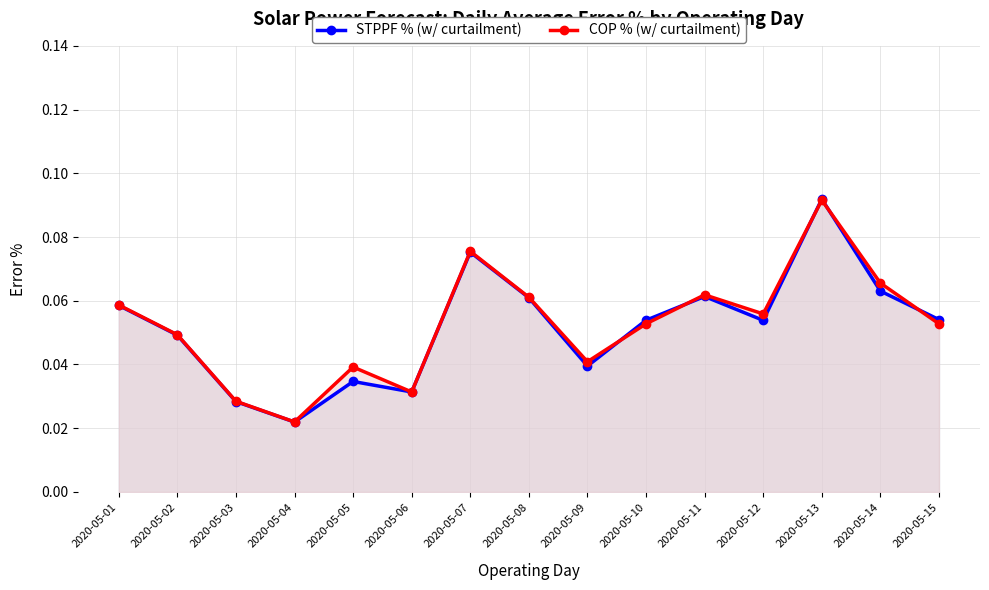

What is the sum of all COP % (w/ curtailment) values?

0.8